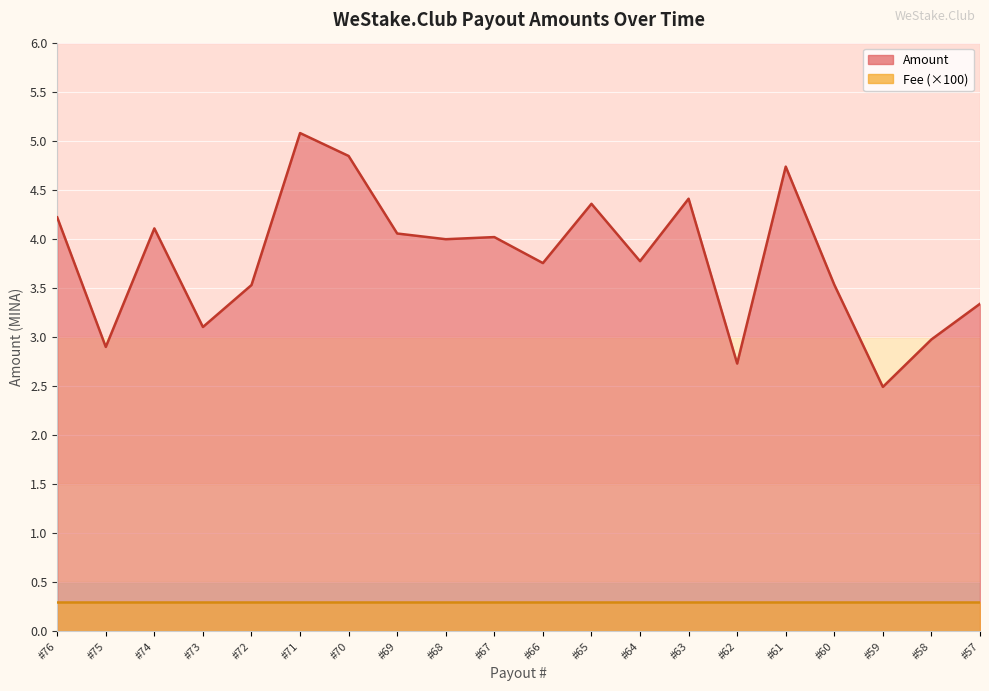

What is the change in value from #72 to #67?

+0.5